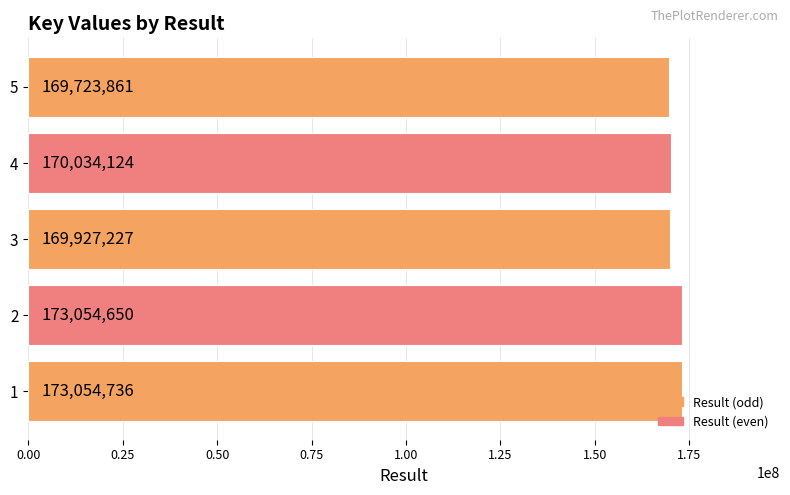

How many bars are there in total?

5